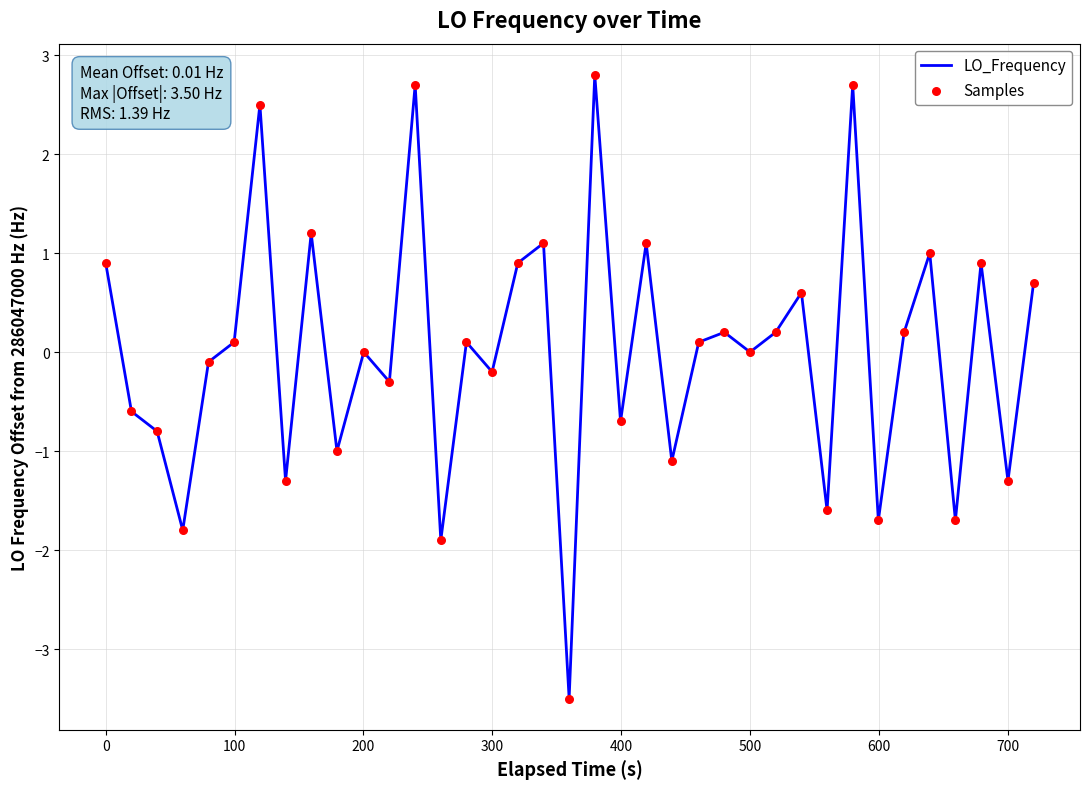

What is the smallest value displayed?

-3.5